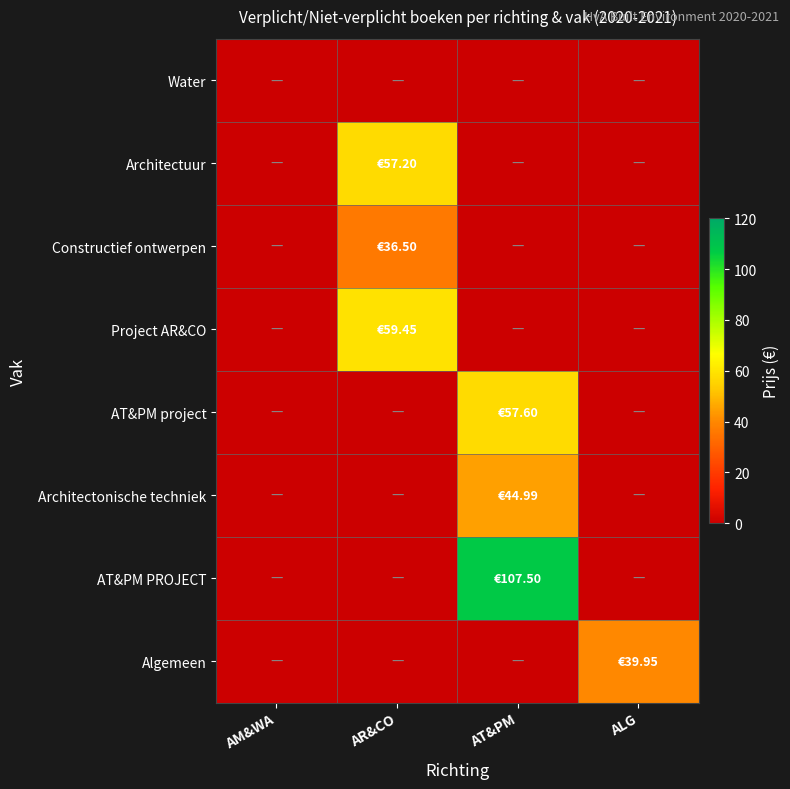

Which series has the largest total across all categories?

AT&PM PROJECT